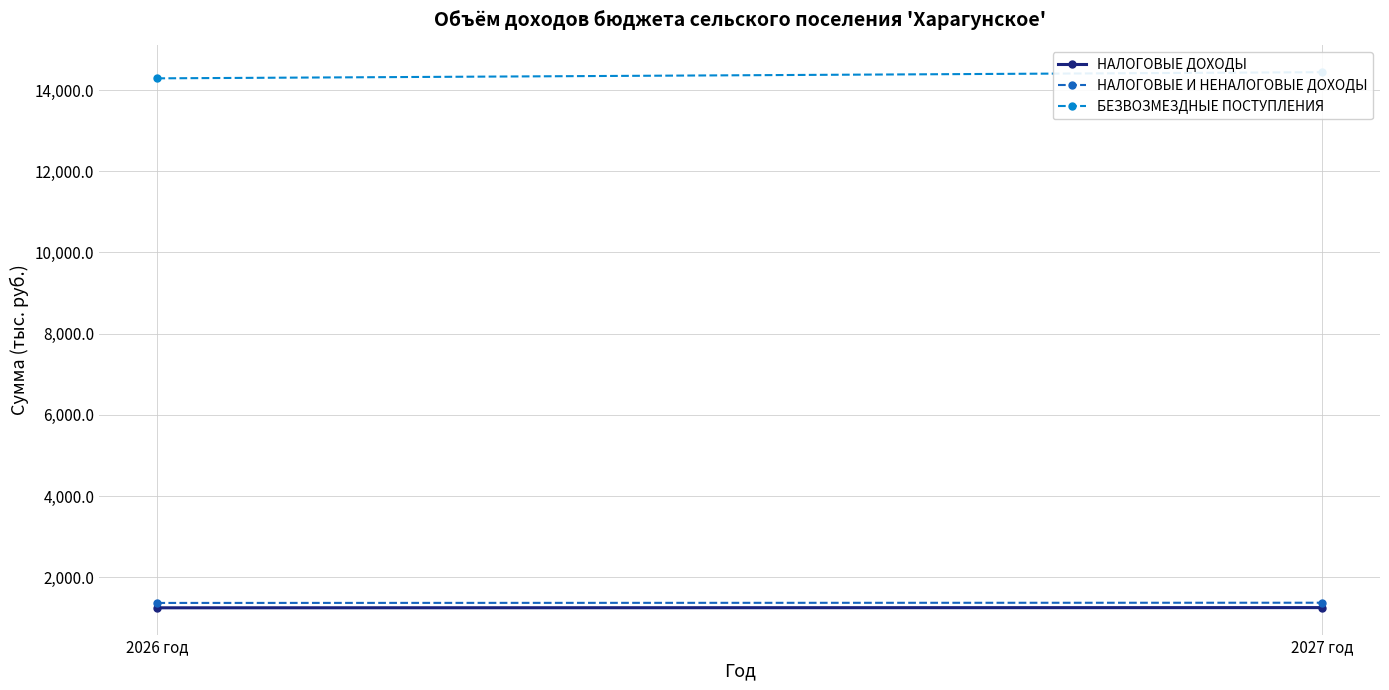

Where is НАЛОГОВЫЕ И НЕНАЛОГОВЫЕ ДОХОДЫ nearest to the value 1369?

2026 год